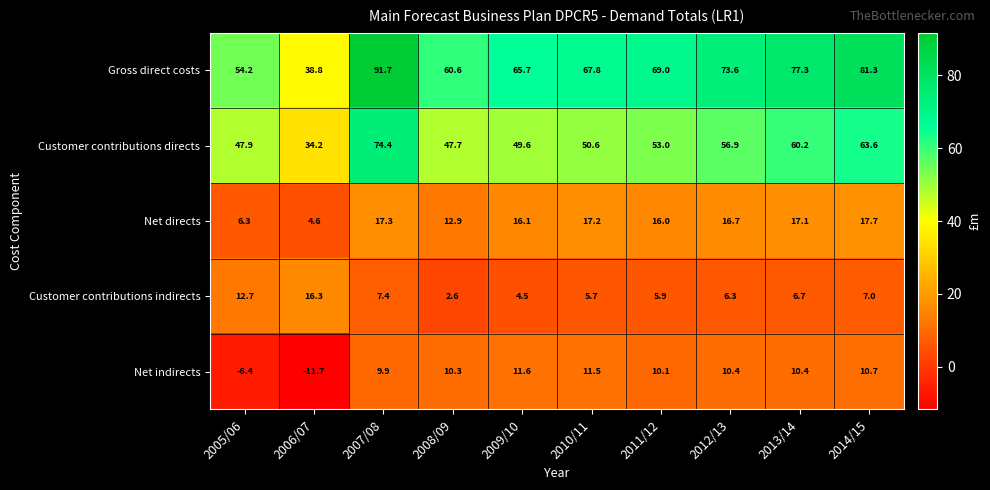

Which series has the widest spread of values?

Gross direct costs